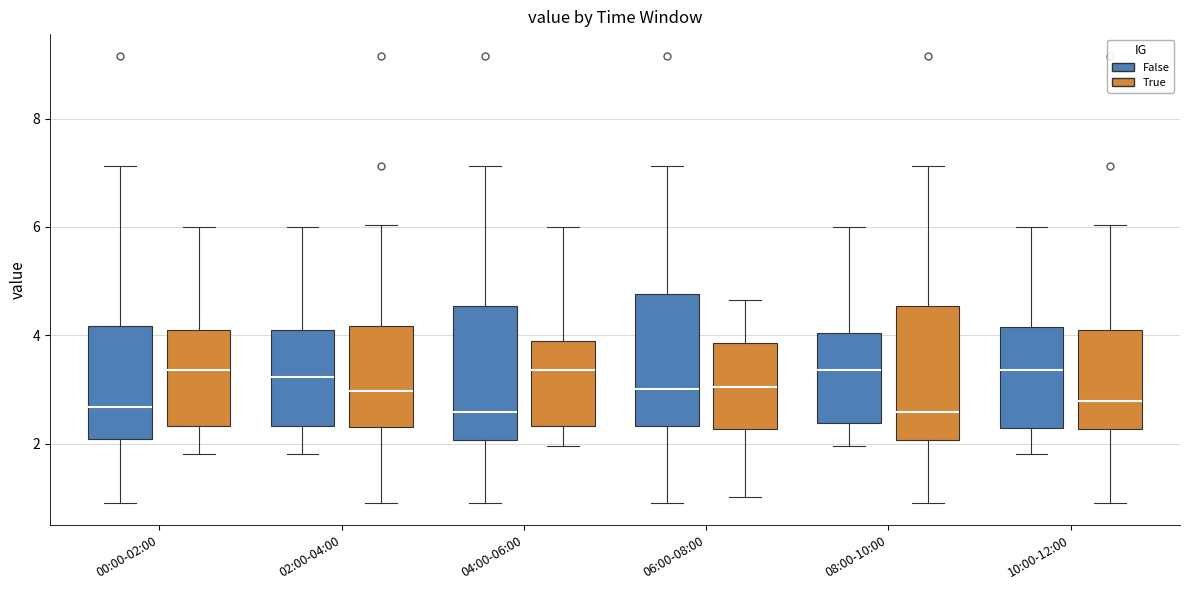

Reading left to right, read every box against the y-axis: the position of its median line, the range the box covers, and the ends of its whiskers. The values are not printed on the chart, so give them approximately, as read against the axis.

00:00-02:00 (False): median 2.6, box 2.0 to 4.2, whiskers 1.0 to 7.2
00:00-02:00 (True): median 3.4, box 2.4 to 4.0, whiskers 1.8 to 6.0
02:00-04:00 (False): median 3.2, box 2.4 to 4.0, whiskers 1.8 to 6.0
02:00-04:00 (True): median 3.0, box 2.4 to 4.2, whiskers 1.0 to 6.0
04:00-06:00 (False): median 2.6, box 2.0 to 4.6, whiskers 1.0 to 7.2
04:00-06:00 (True): median 3.4, box 2.4 to 4.0, whiskers 2.0 to 6.0
06:00-08:00 (False): median 3.0, box 2.4 to 4.8, whiskers 1.0 to 7.2
06:00-08:00 (True): median 3.0, box 2.2 to 3.8, whiskers 1.0 to 4.6
08:00-10:00 (False): median 3.4, box 2.4 to 4.0, whiskers 2.0 to 6.0
08:00-10:00 (True): median 2.6, box 2.0 to 4.6, whiskers 1.0 to 7.2
10:00-12:00 (False): median 3.4, box 2.2 to 4.2, whiskers 1.8 to 6.0
10:00-12:00 (True): median 2.8, box 2.2 to 4.0, whiskers 1.0 to 6.0